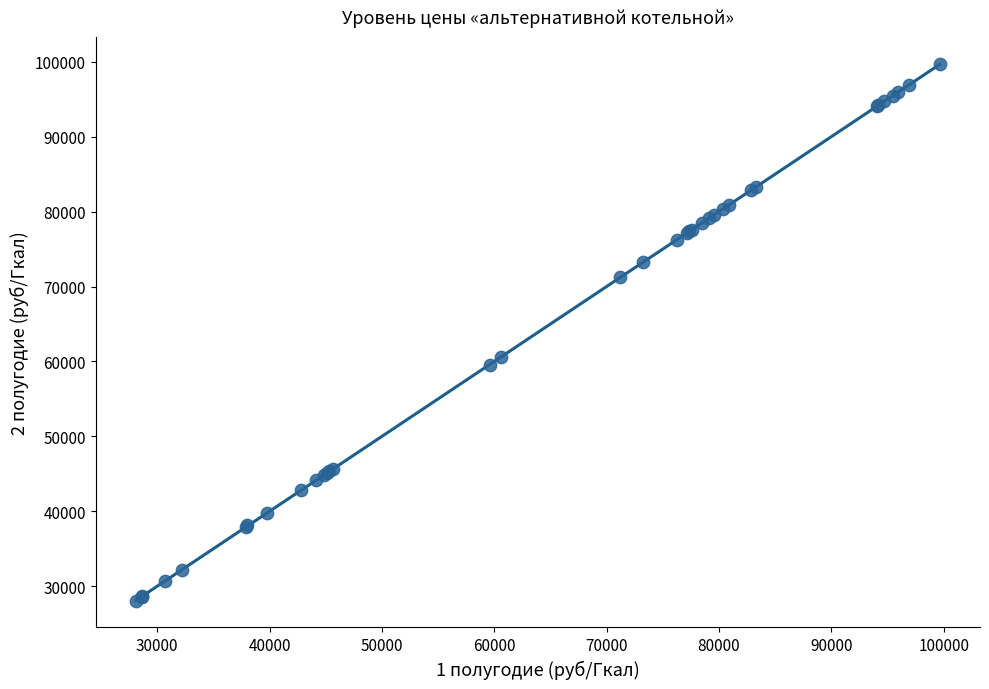

What Y value in the scatter plot is closest to 63872?

60589.5